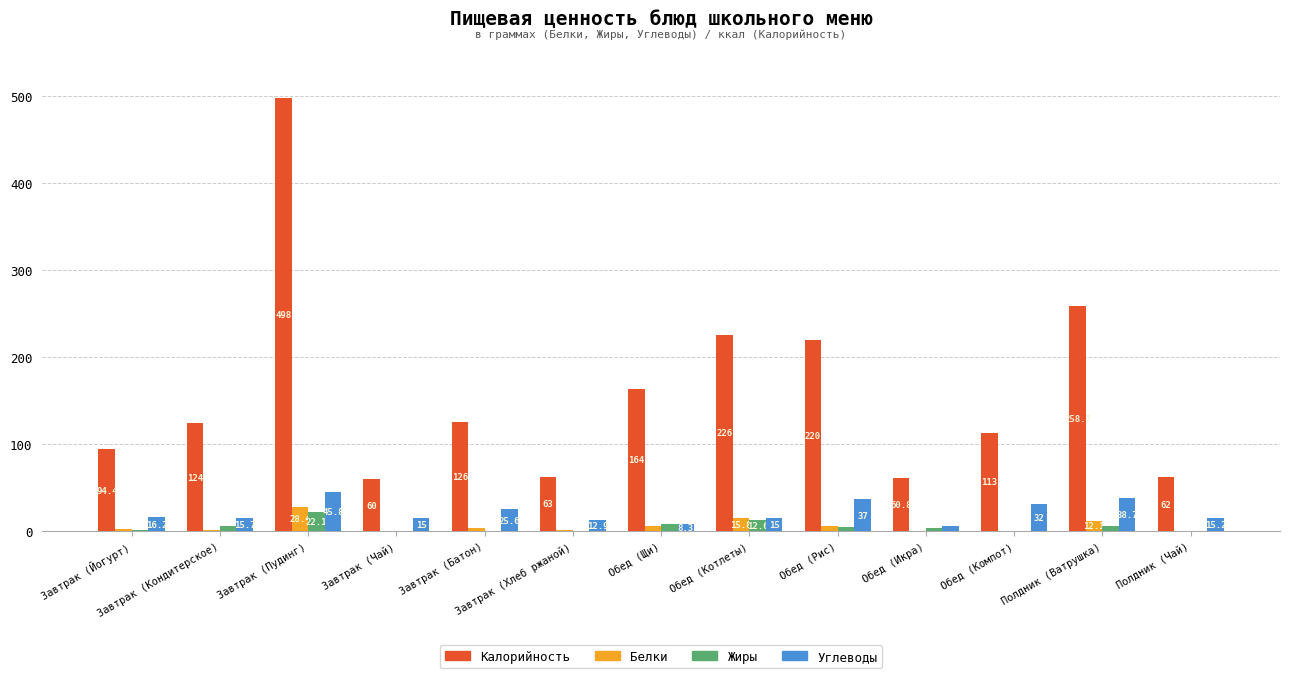

The value of Жиры at Полдник (Чай) is 0.2. True or false?

True